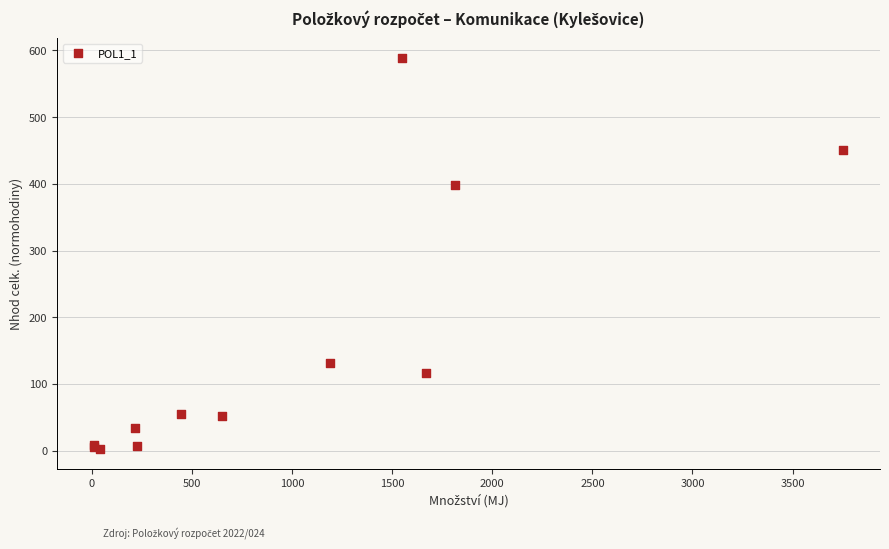

What Y value in the scatter plot is closest to 295?

398.7